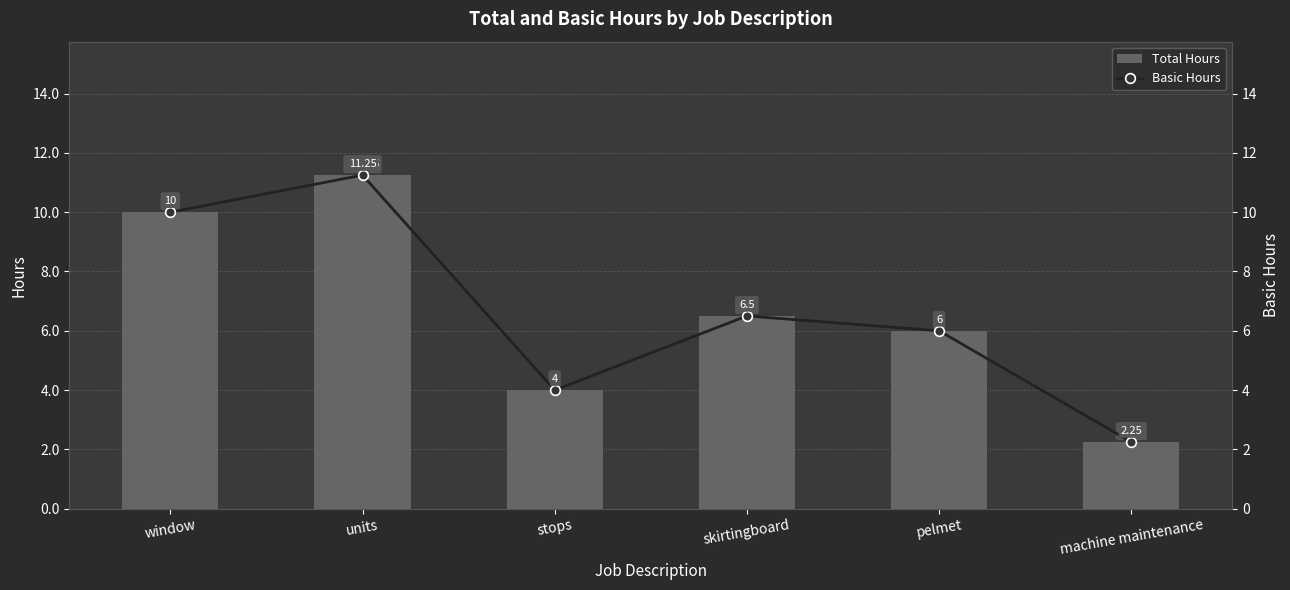

What is the average value of the Basic Hours series?

6.7